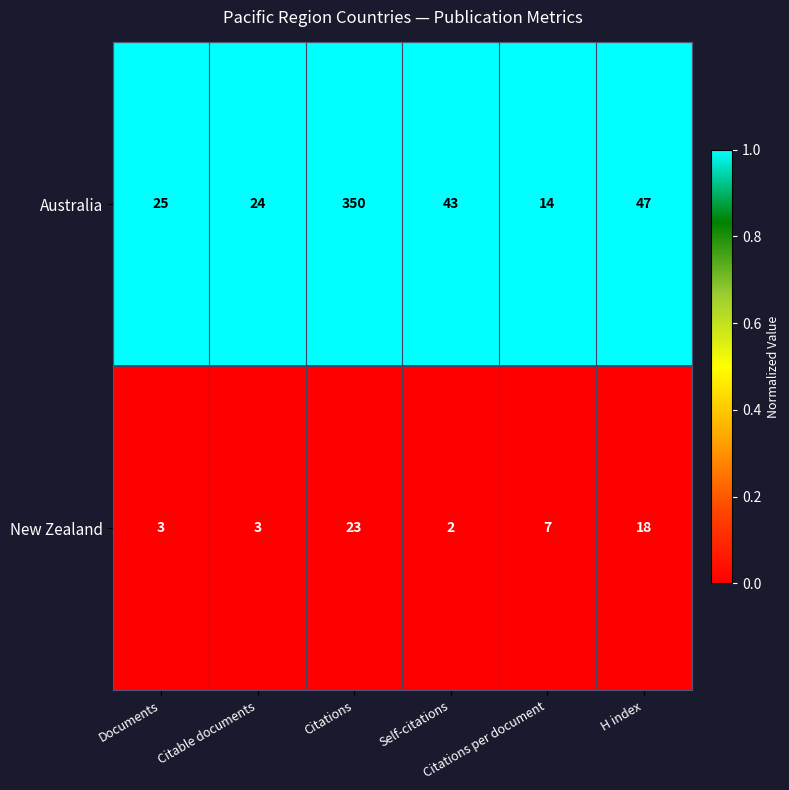

What is the maximum value for New Zealand?

23